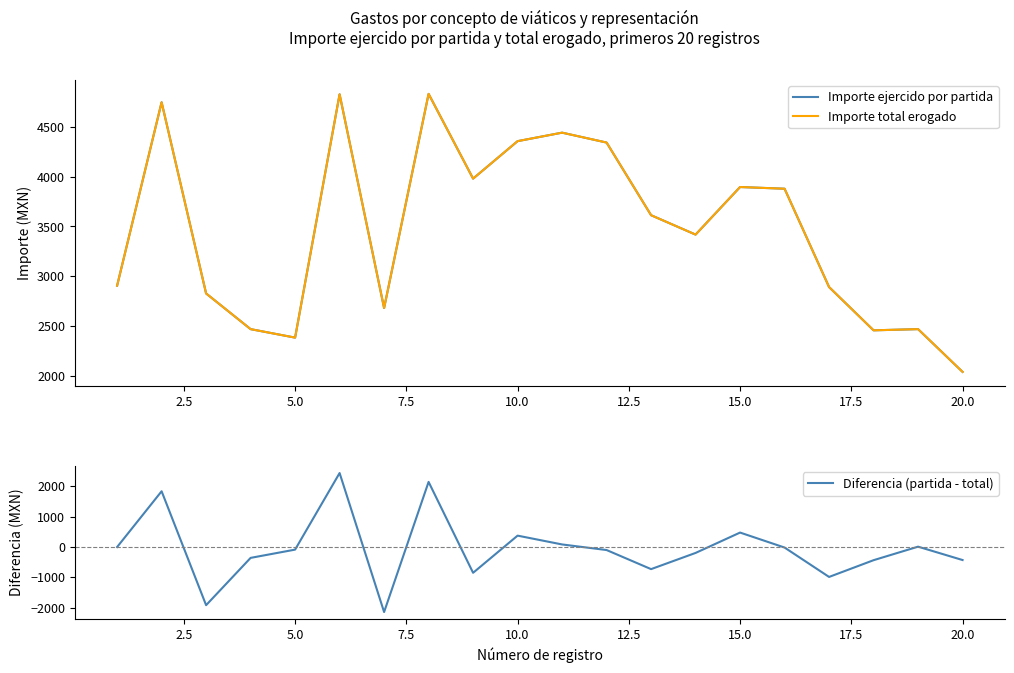

What is the maximum value for Diferencia (partida - total)?

2435